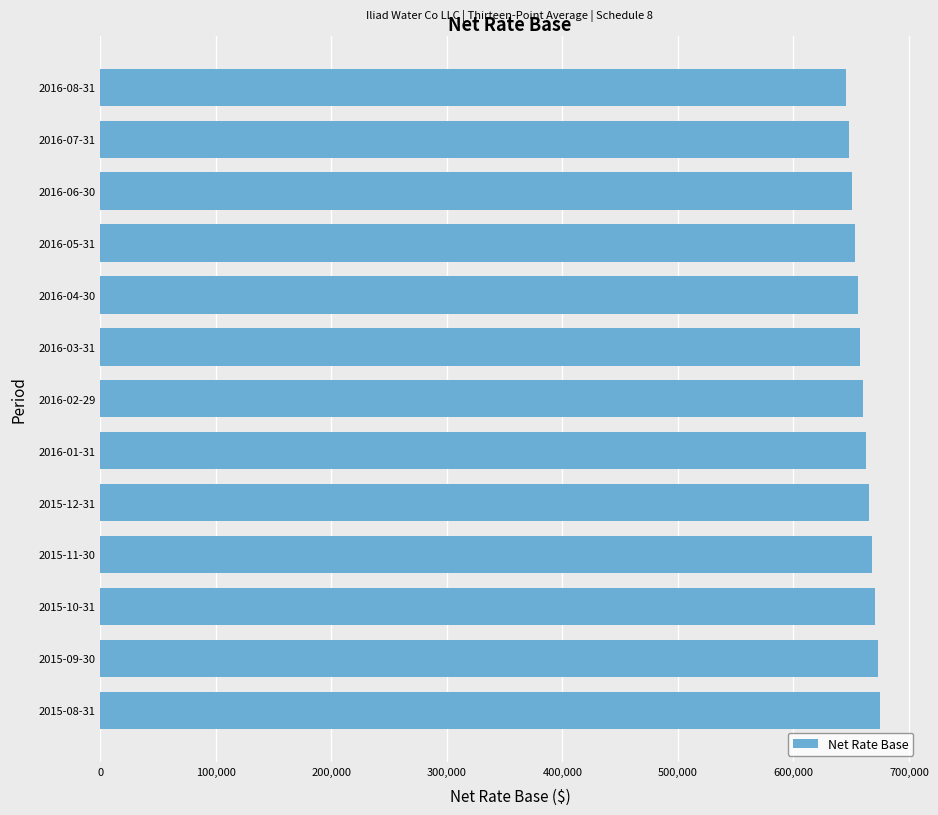

What is the minimum value shown in the chart?

645470.6